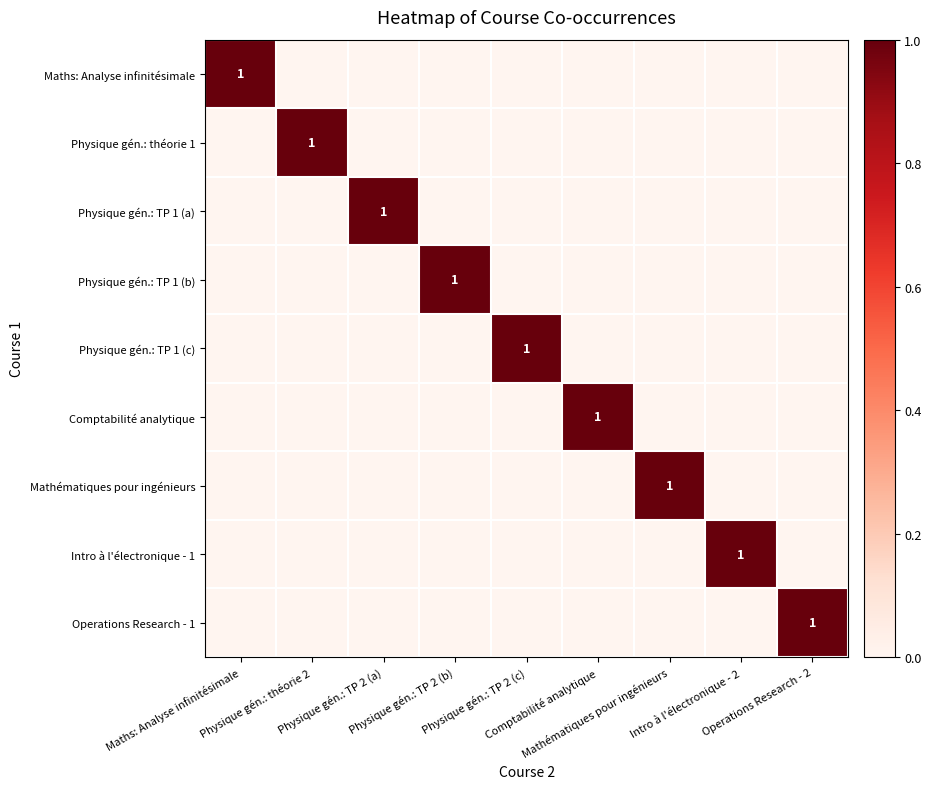

The value of Physique gén.: TP 1 (c) at Comptabilité analytique is 0. True or false?

True